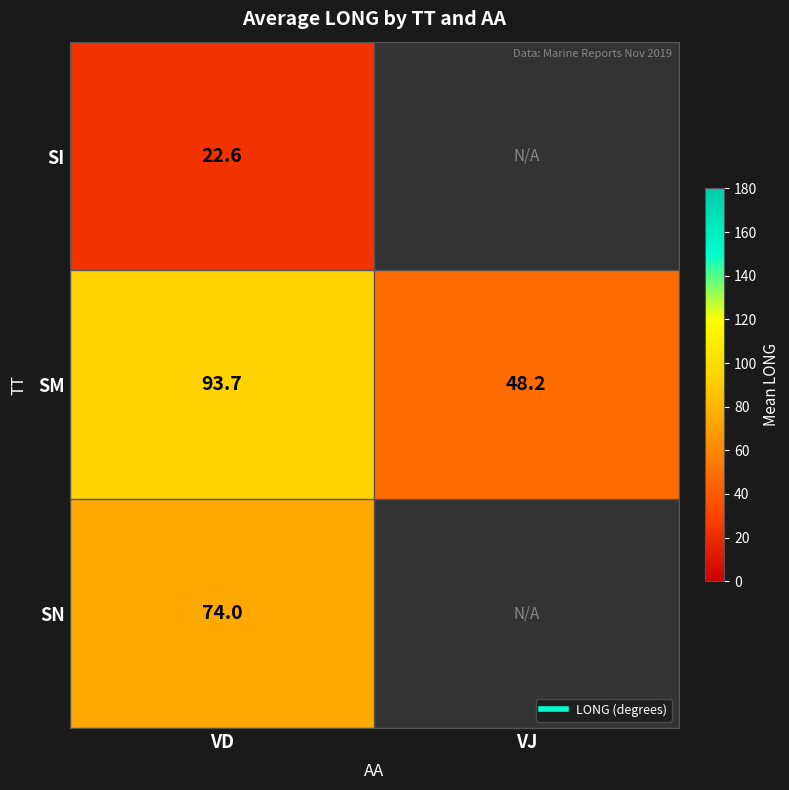

How many distinct data groups are displayed?

3